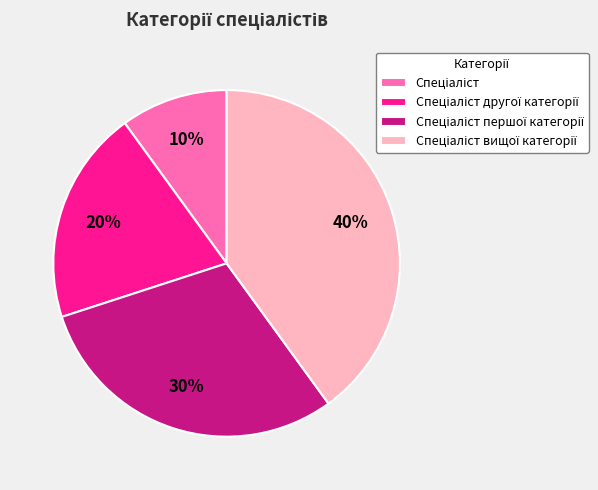

Is there a majority slice in this chart?

No